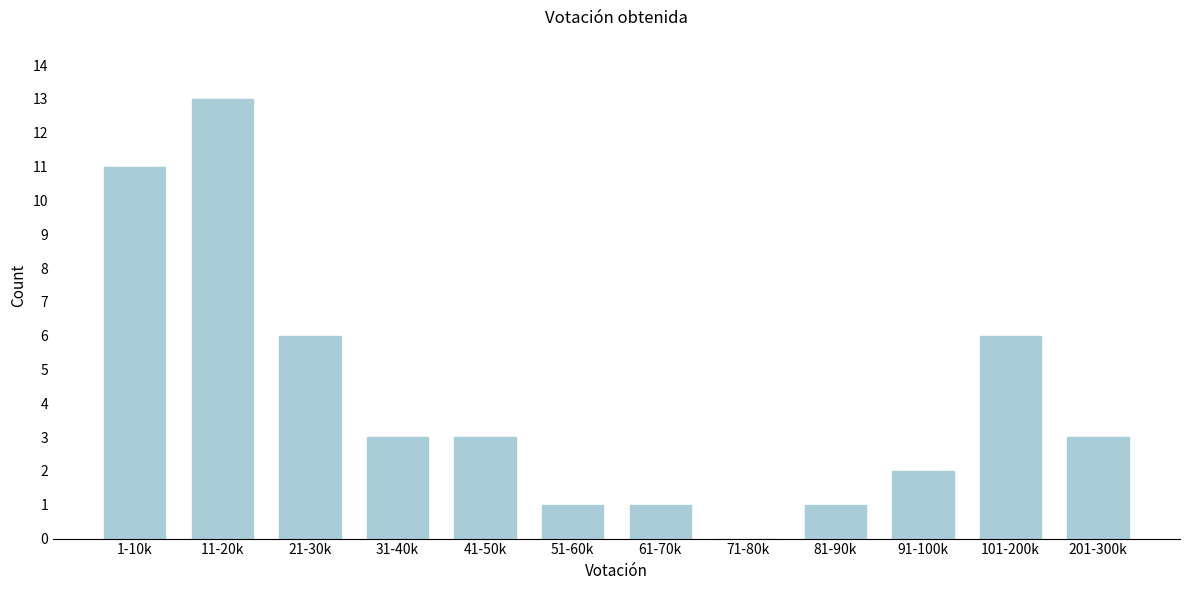

Reading left to right, list all the values displayed in this chart.

1-10k=11	11-20k=13	21-30k=6	31-40k=3	41-50k=3	51-60k=1	61-70k=1	71-80k=0	81-90k=1	91-100k=2	101-200k=6	201-300k=3